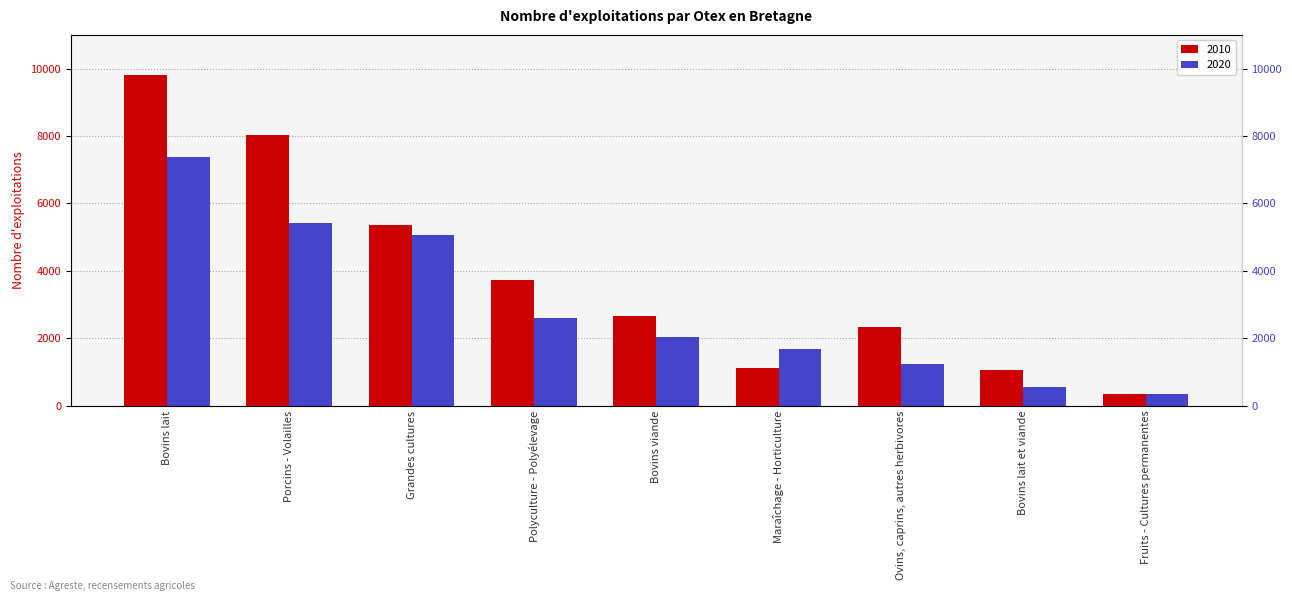

What is the sum of all 2020 values?

26343